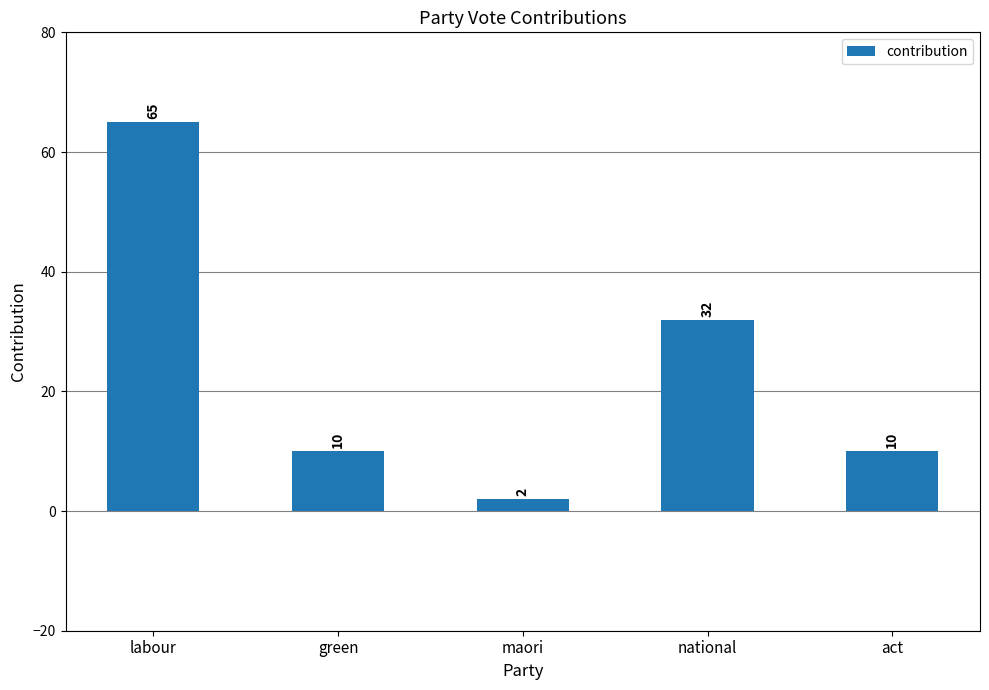

What is the sum of the values at labour and act?

75